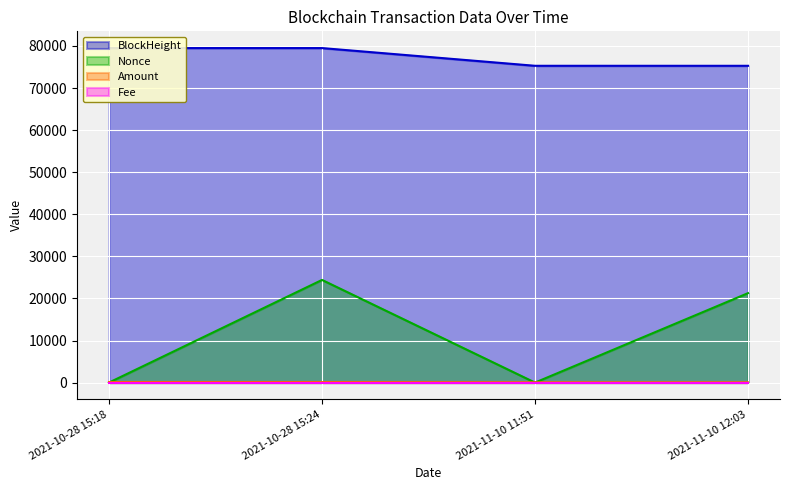

Does the chart display data point markers on the line(s)?

No